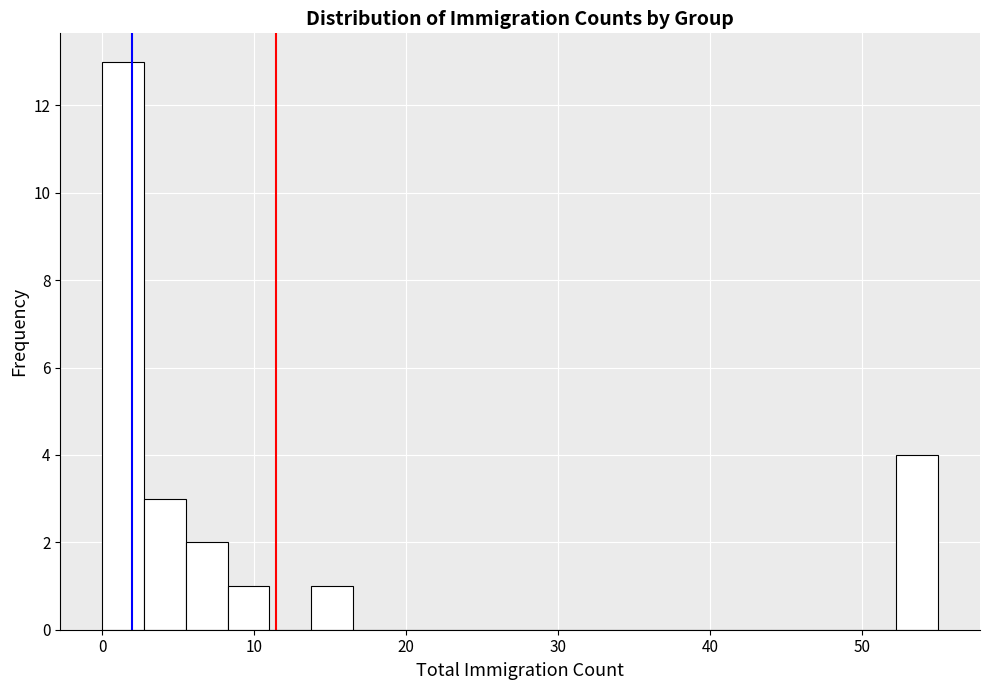

Around what value on the x-axis is the tallest bar? Give the approximate position of its centre, as read against the axis.

1